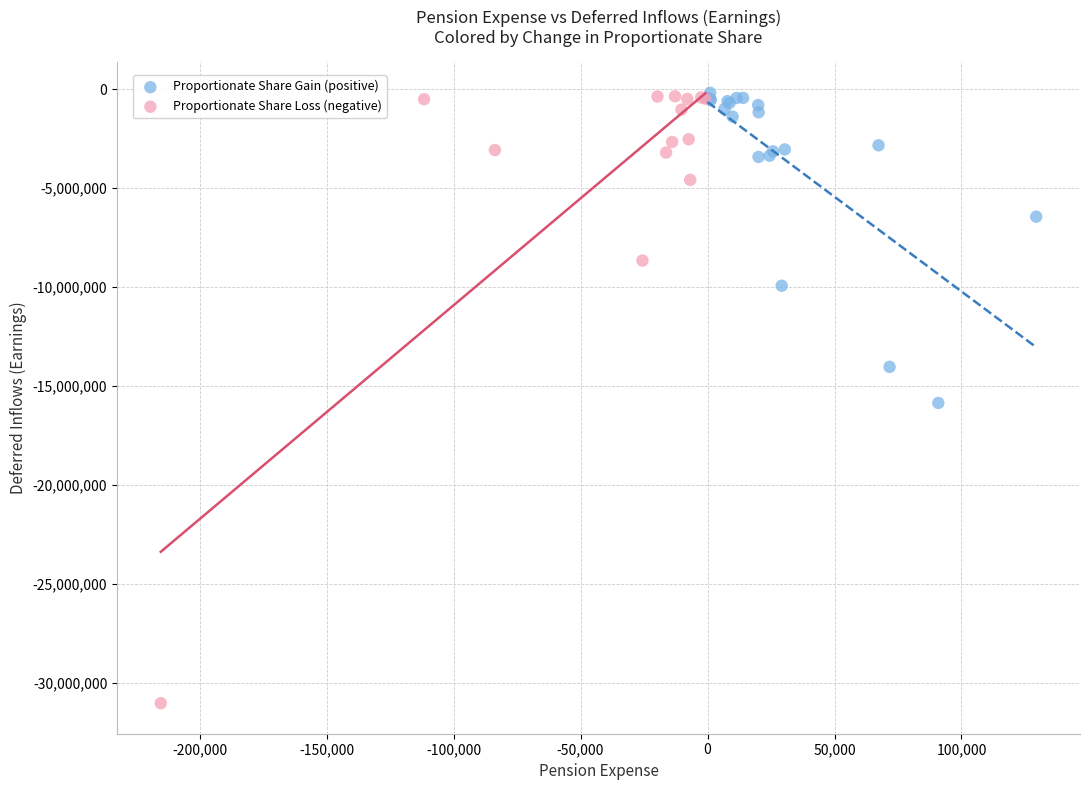

What are all the series names shown in the legend?

Proportionate Share Gain (positive), Proportionate Share Loss (negative)